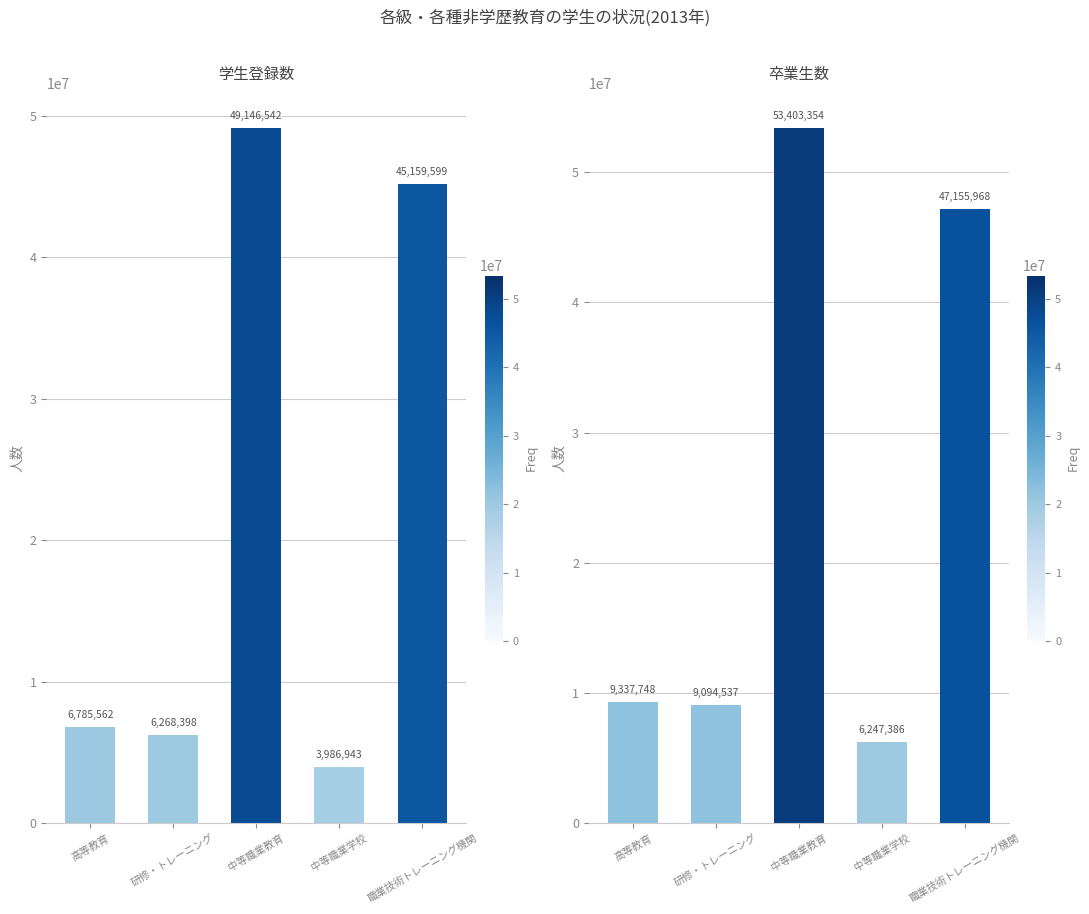

List the series in order of their peak value, lowest first.

学生登録数, 卒業生数